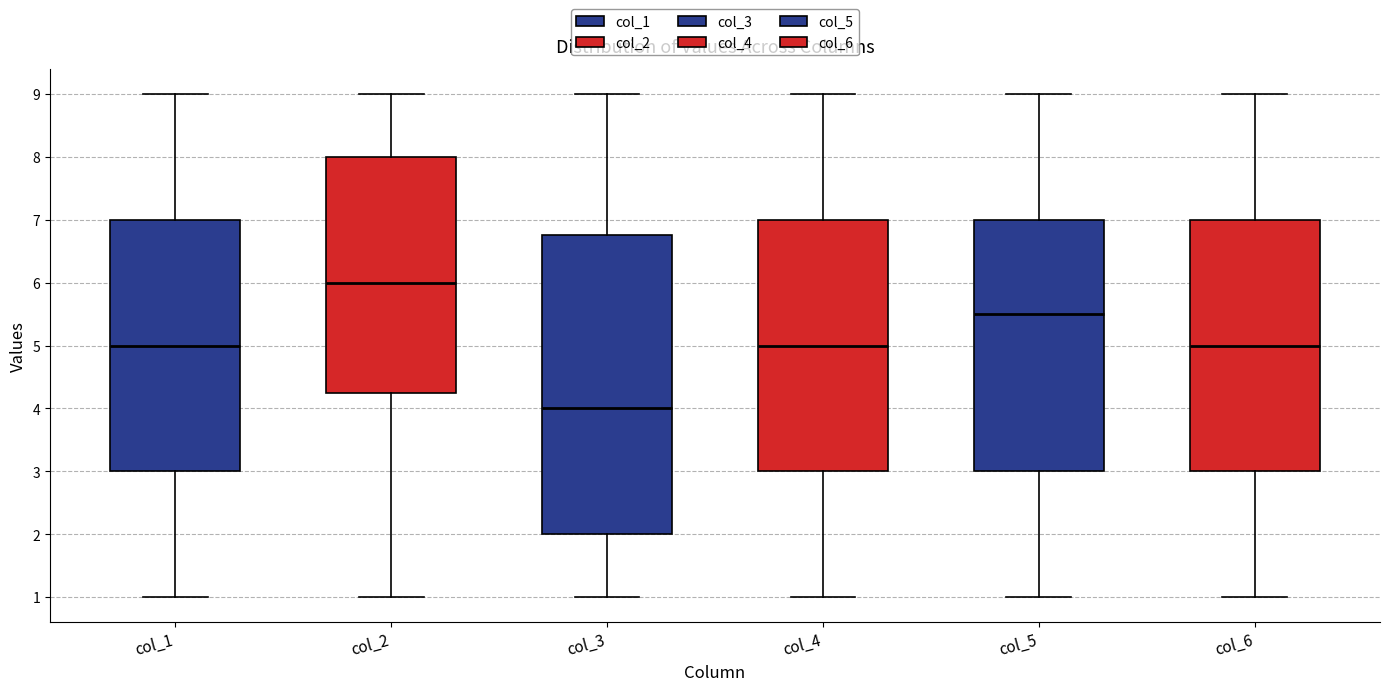

Which box's median line is the highest?

col_2